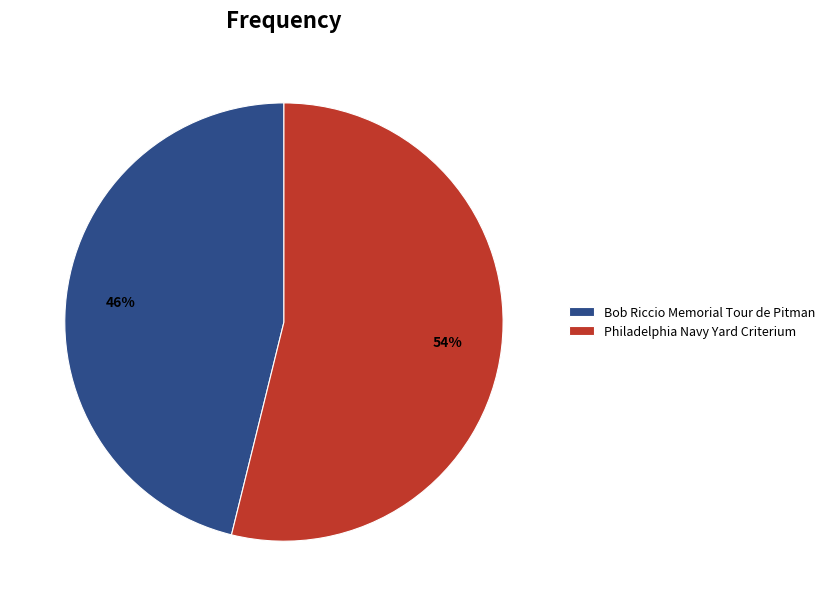

How many slices are in this pie chart?

2